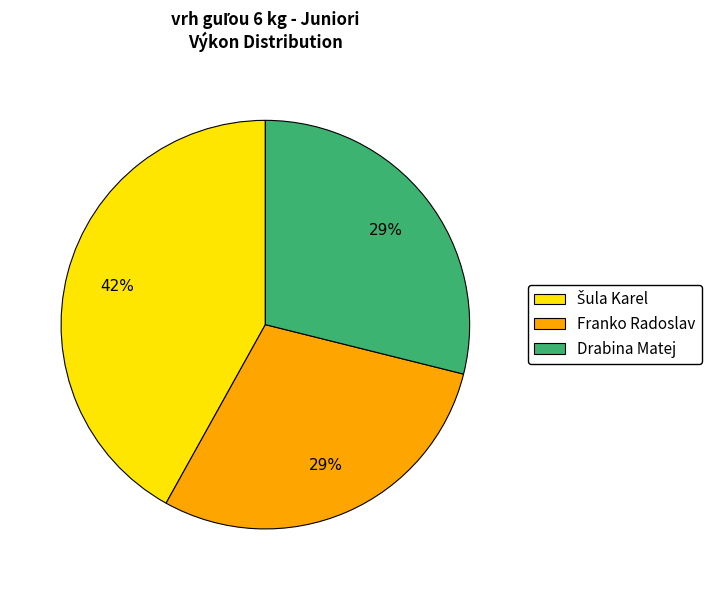

Is it true that Drabina Matej is 29% of the pie?

True